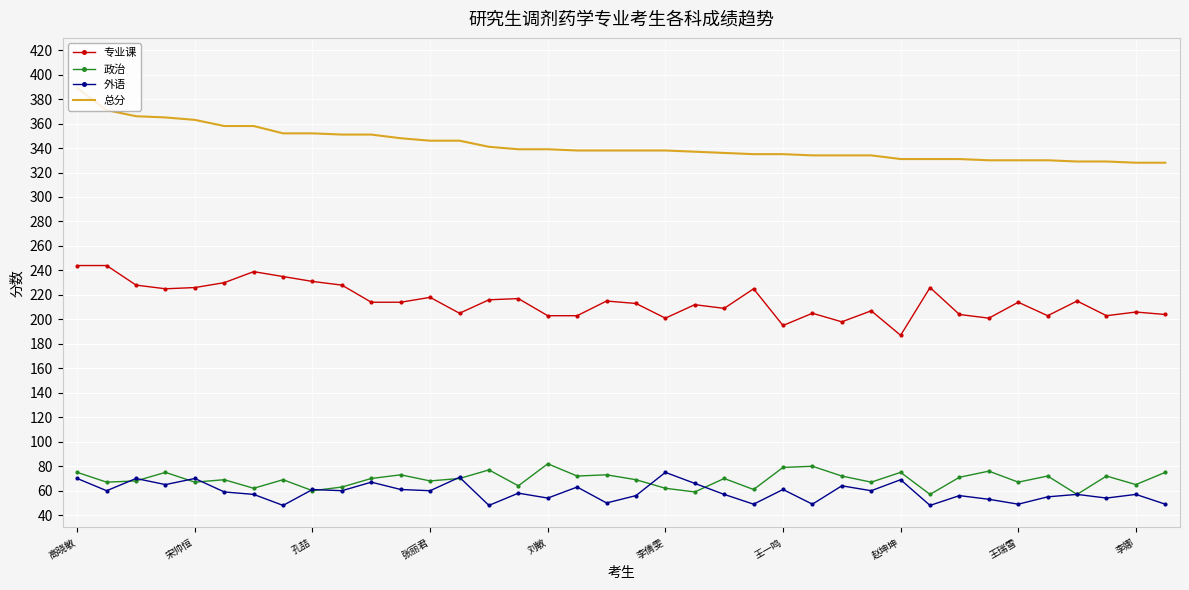

True or false: 总分 and 专业课 cross at least once.

False